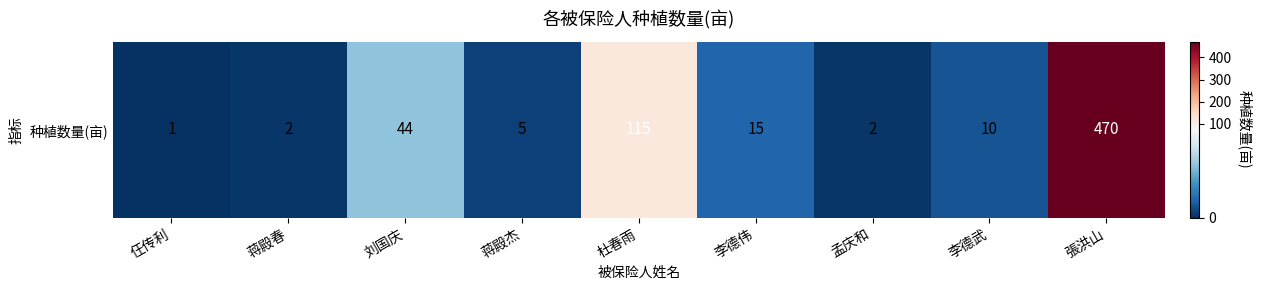

At which category does the chart reach its minimum across all series?

仼传利